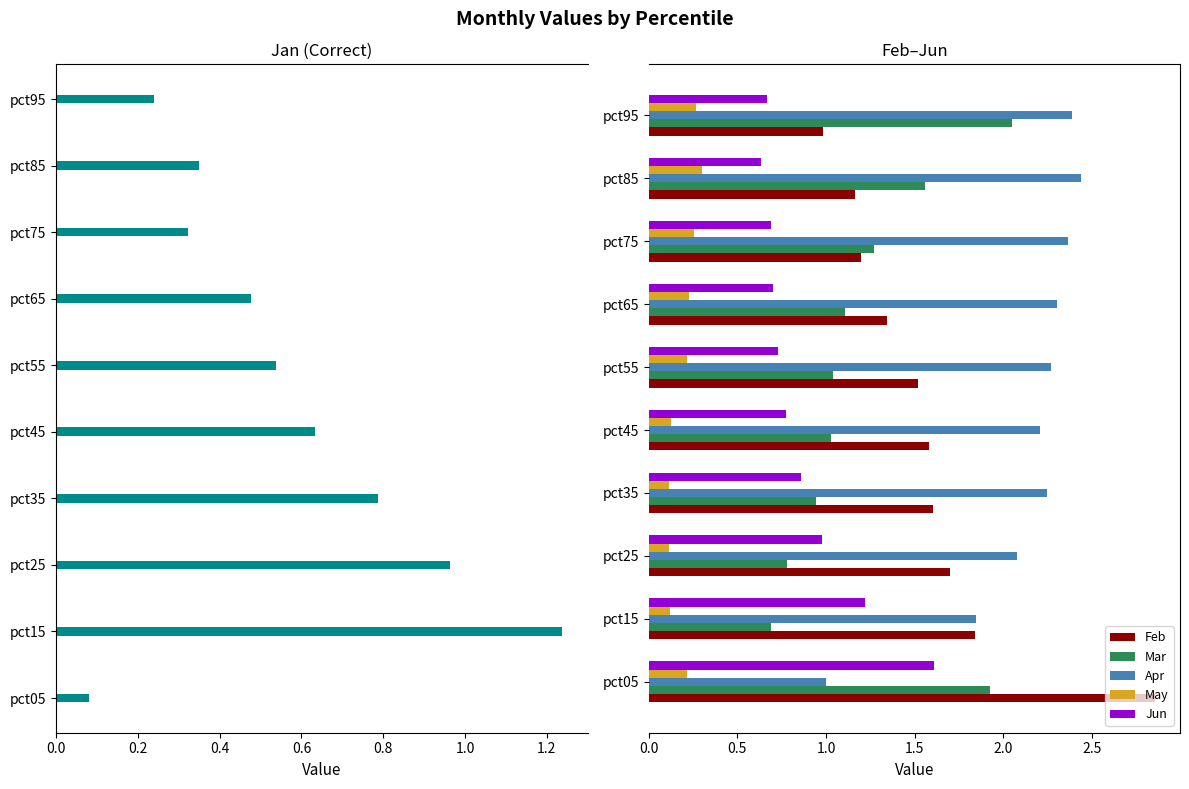

Reading right to left, transcribe all the data shown in this chart.

Jan: 0.2	0.3	0.3	0.5	0.5	0.6	0.8	1.0	1.2	0.1
Feb: 1.0	1.2	1.2	1.3	1.5	1.6	1.6	1.7	1.8	2.9
Mar: 2.0	1.6	1.3	1.1	1.0	1.0	0.9	0.8	0.7	1.9
Apr: 2.4	2.4	2.4	2.3	2.3	2.2	2.2	2.1	1.8	1.0
May: 0.3	0.3	0.3	0.2	0.2	0.1	0.1	0.1	0.1	0.2
Jun: 0.7	0.6	0.7	0.7	0.7	0.8	0.9	1.0	1.2	1.6